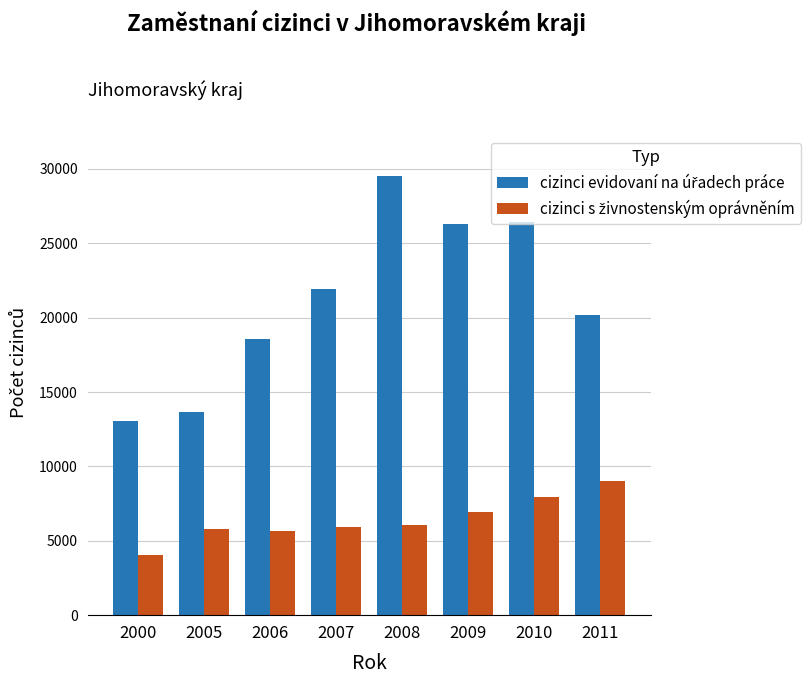

At how many categories does at least one series exceed 16942?

6